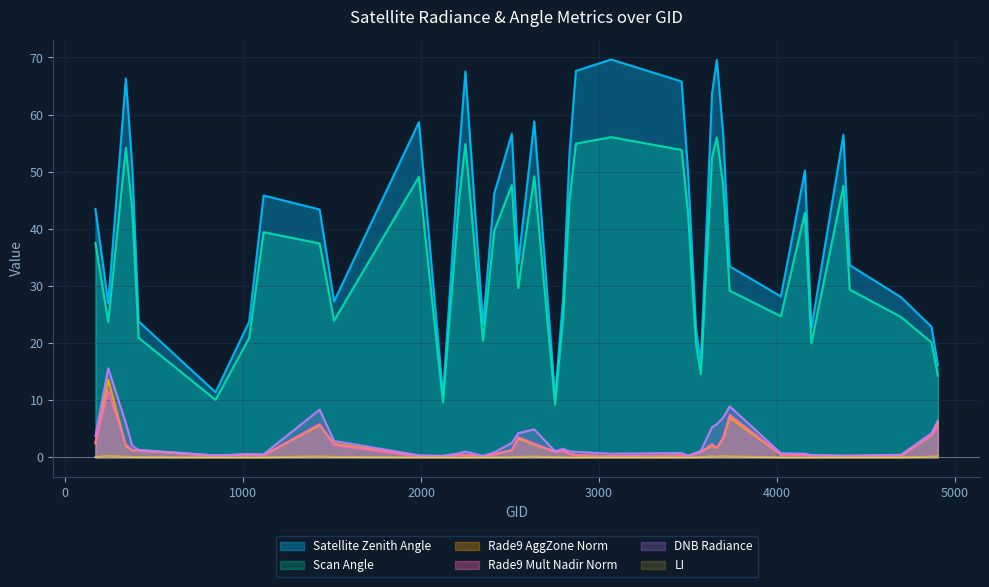

True or false: satz and rade9_aggzone_norm intersect in this chart.

False